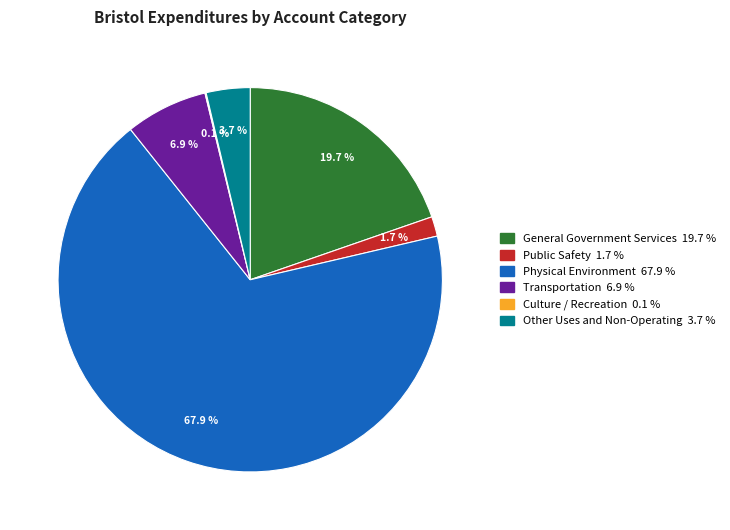

Is the sum of Other Uses and Non-Operating and Public Safety greater than half?

No